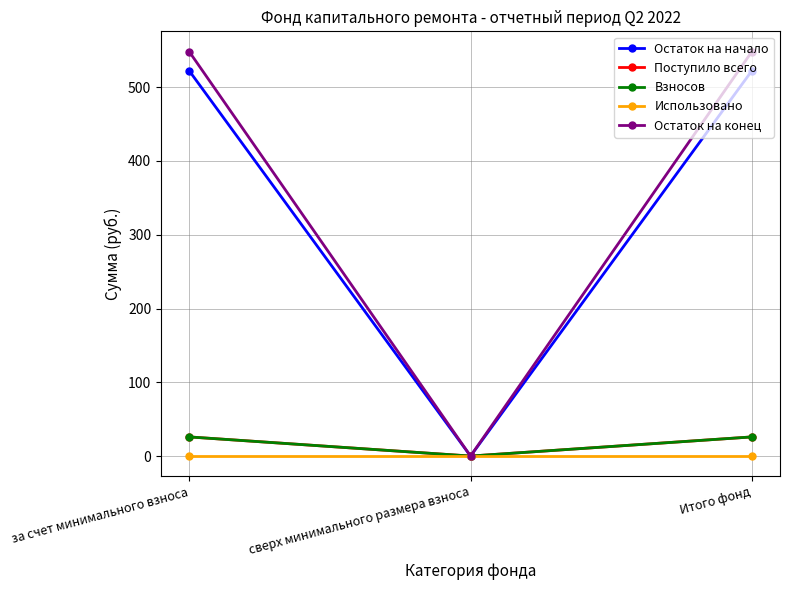

Between сверх минимального размера взноса and Итого фонд, which series saw the biggest shift?

Остаток на конец